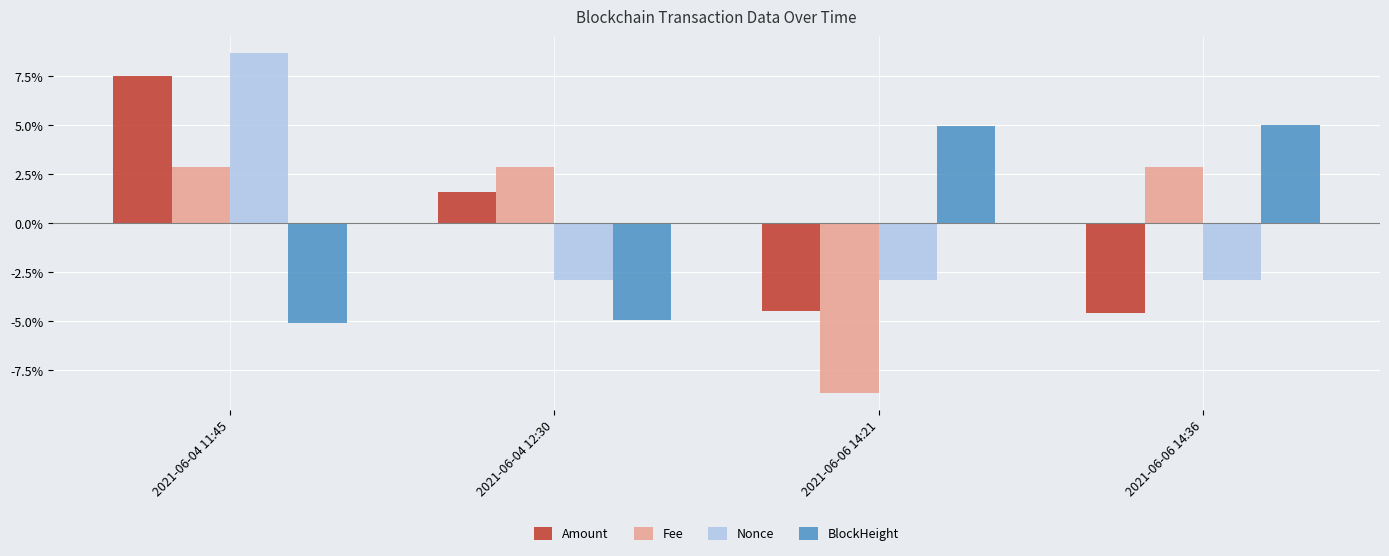

At 2021-06-04 11:45, list the series in order from smallest to largest.

BlockHeight, Fee, Amount, Nonce